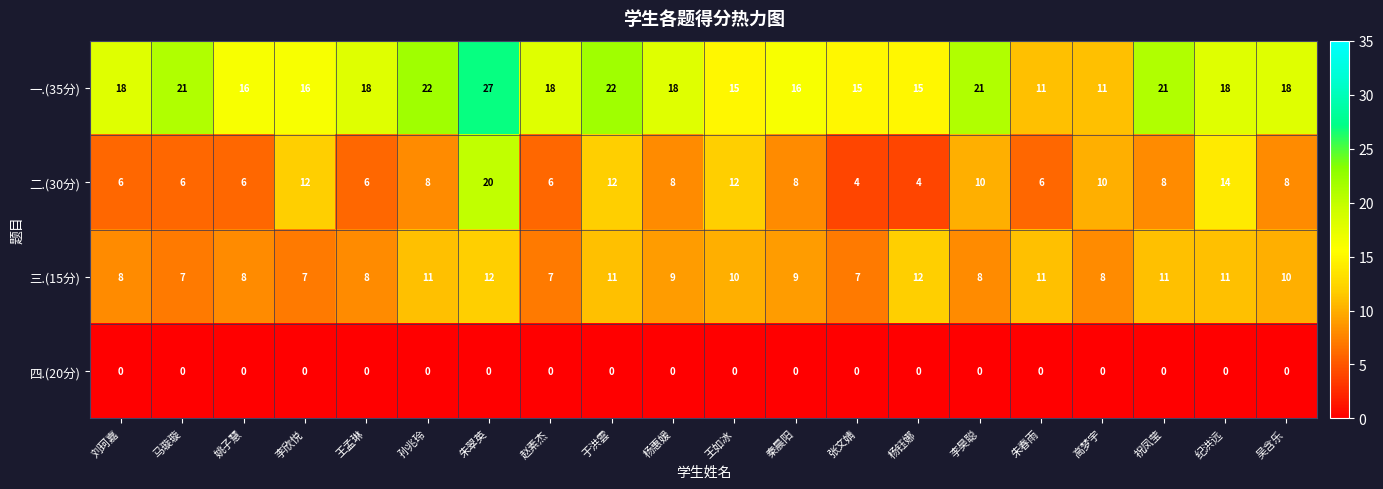

True or false: 一.(35分) has a value of 15 at 杨钰娜.

True